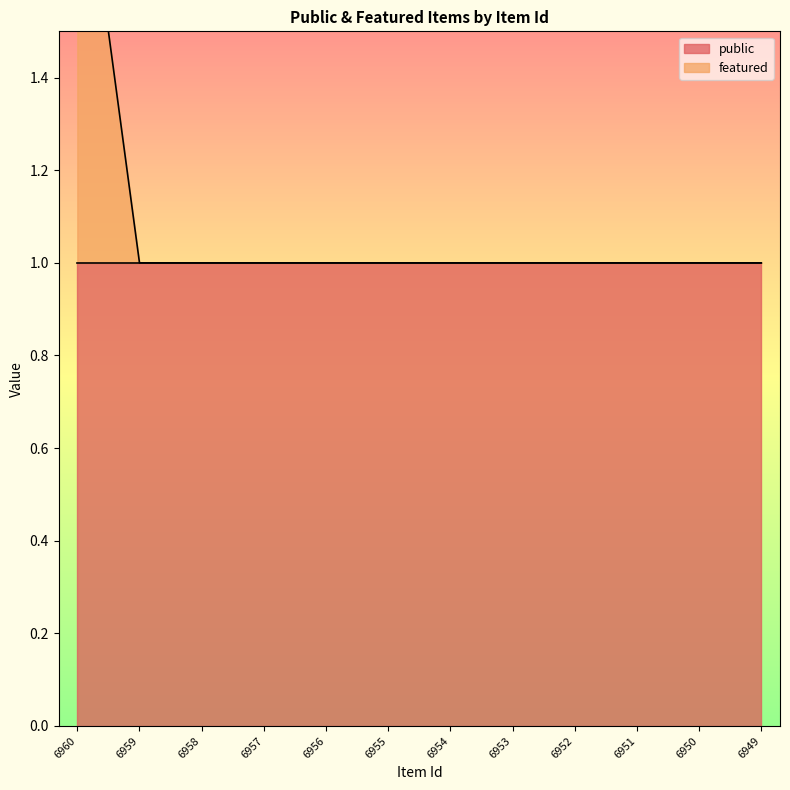

Count the values in the range 1 to 2.

12